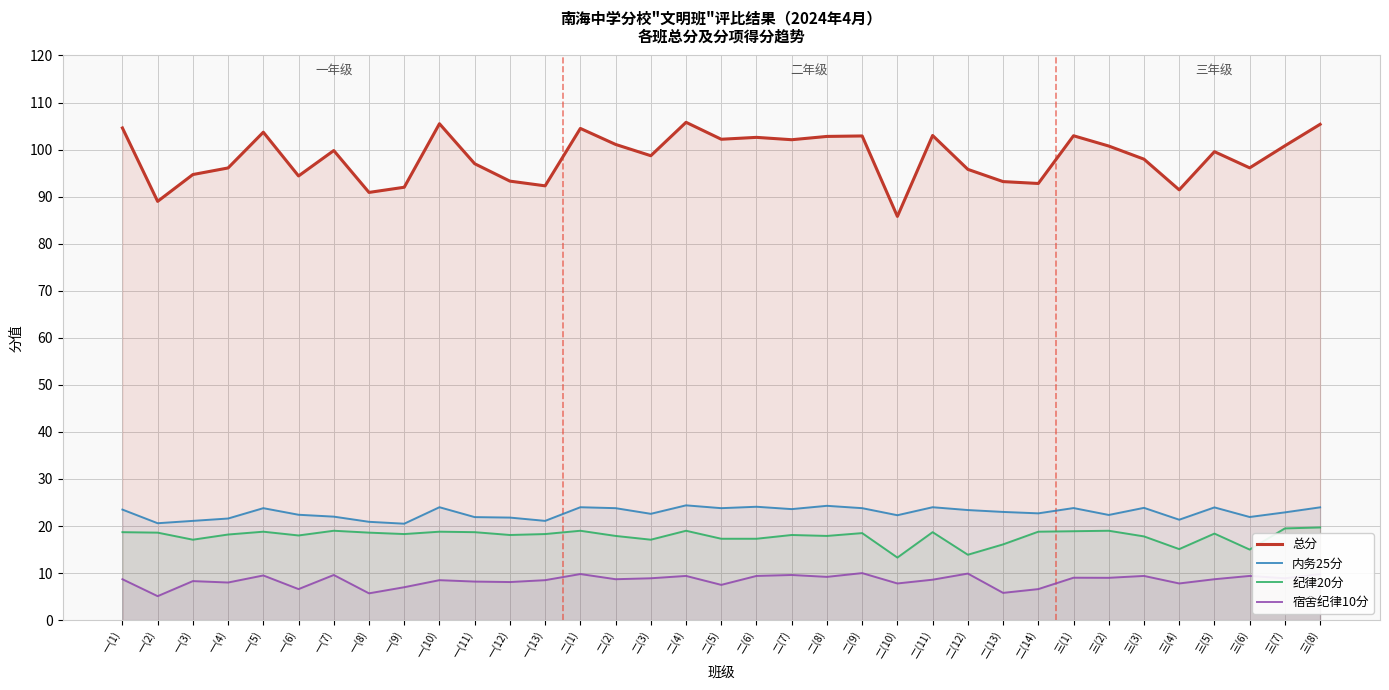

Is it true that 纪律20分 equals 6.9 at 二(11)?

False